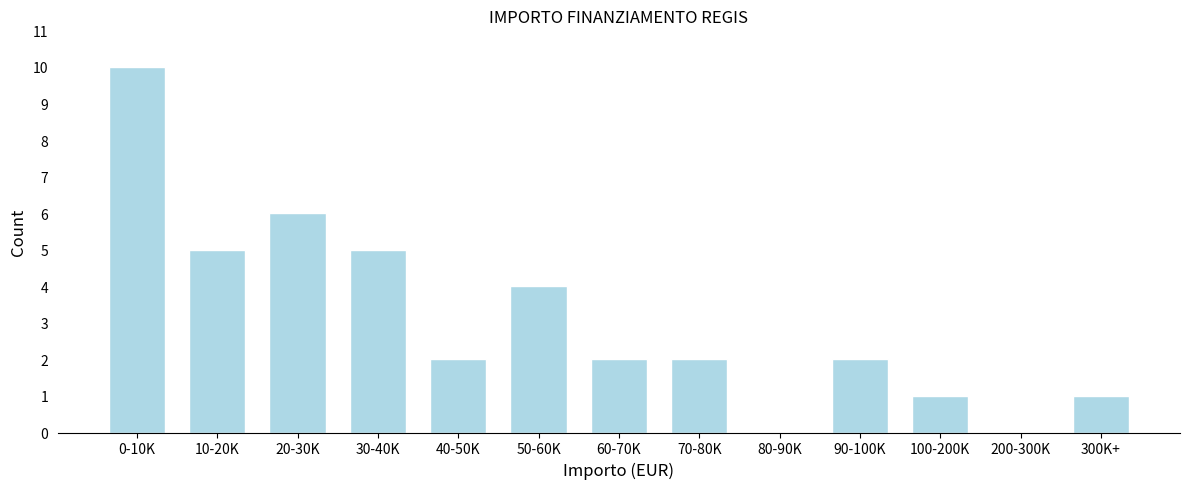

Reading left to right, extract all data points from this chart.

0-10K=10	10-20K=5	20-30K=6	30-40K=5	40-50K=2	50-60K=4	60-70K=2	70-80K=2	80-90K=0	90-100K=2	100-200K=1	200-300K=0	300K+=1